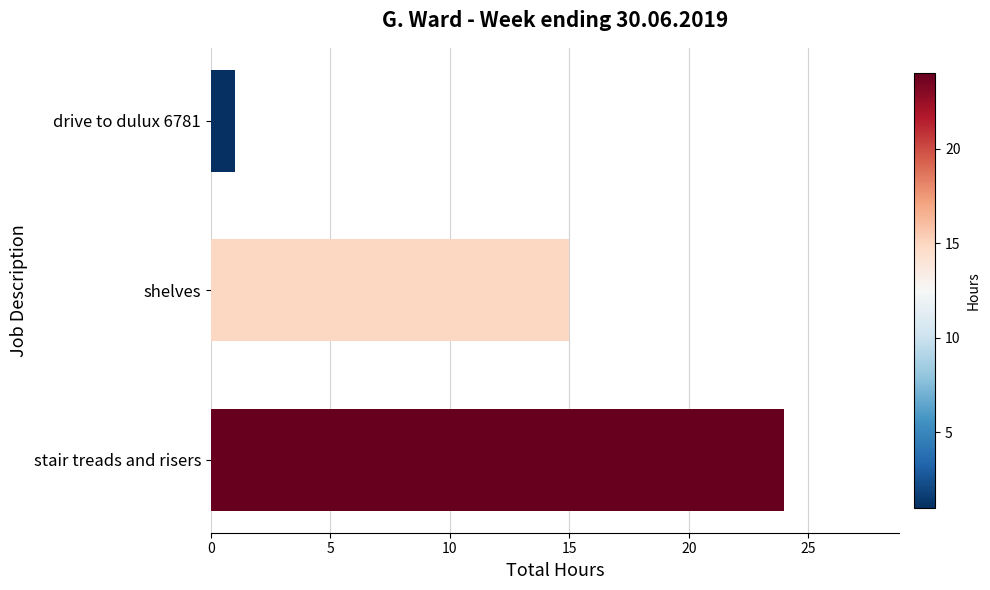

What is the change in value from stair treads and risers to shelves?

-9